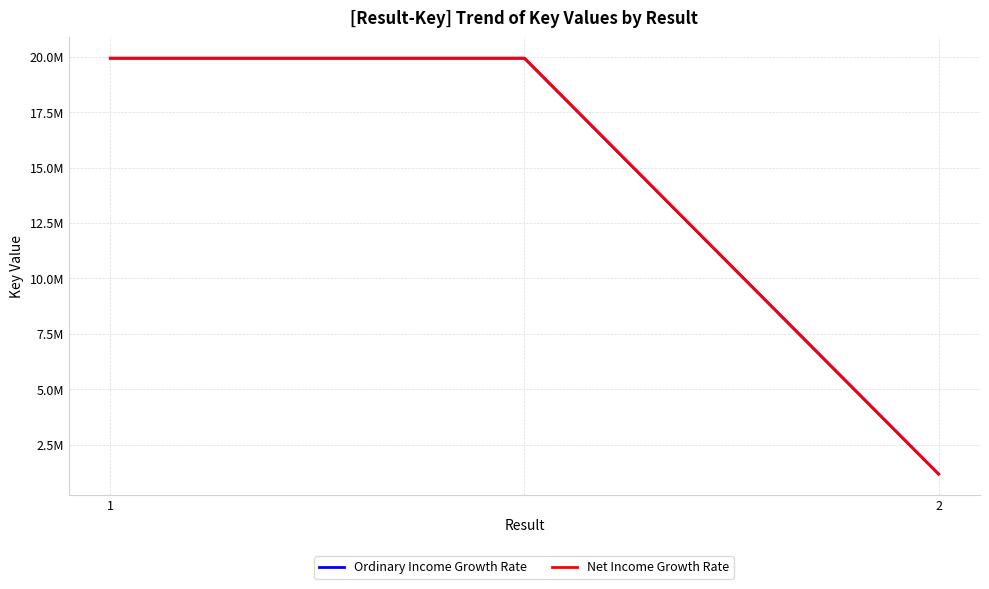

At which label does Ordinary Income Growth Rate reach its minimum?

2